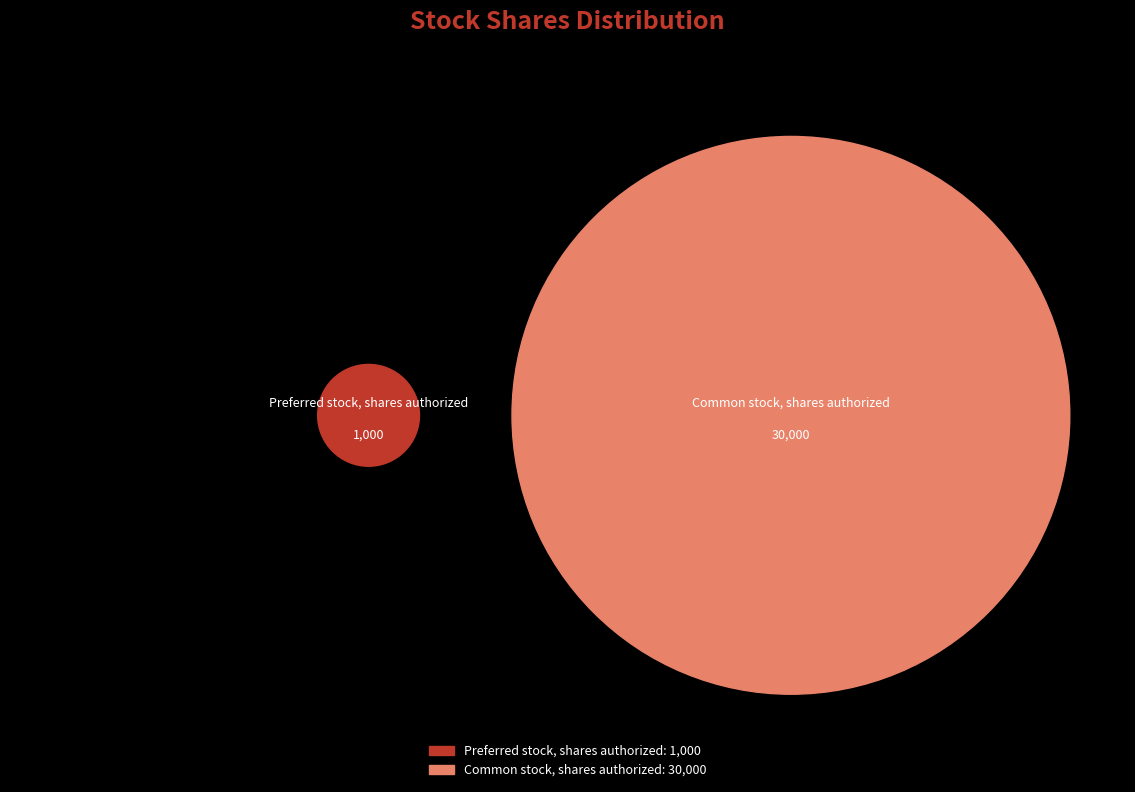

Count the number of slices in the pie.

2